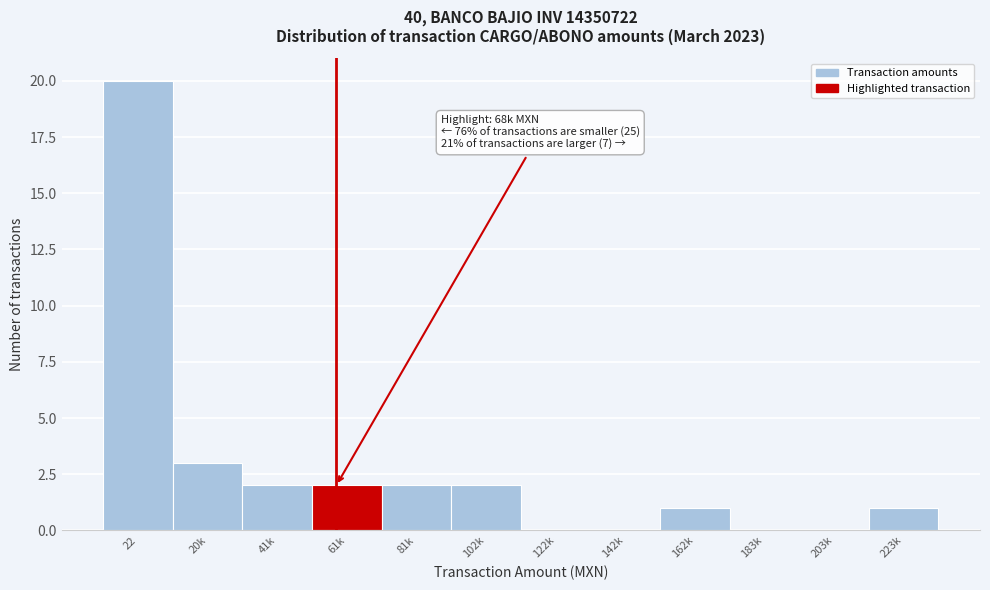

Reading left to right, transcribe all the data shown in this chart.

22=20	20k=3	41k=2	61k=2	81k=2	102k=2	122k=0	142k=0	162k=1	183k=0	203k=0	223k=1